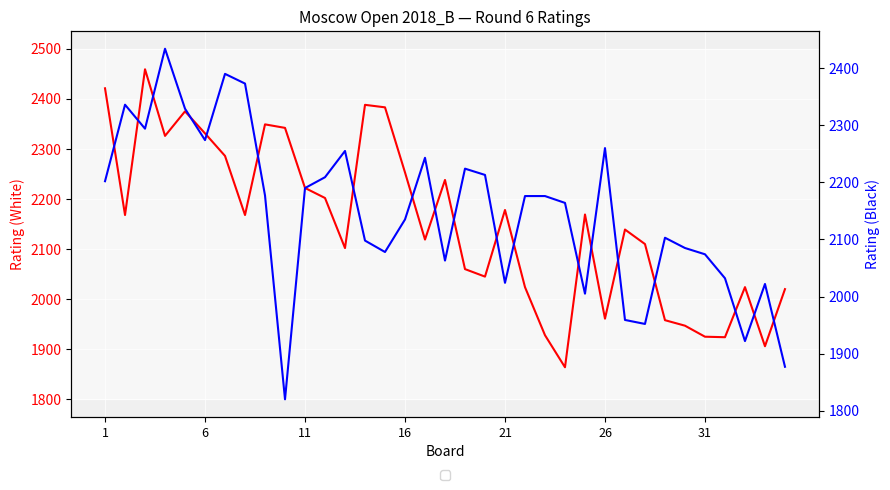

True or false: Rating (White) and Rating (Black) cross at least once.

True